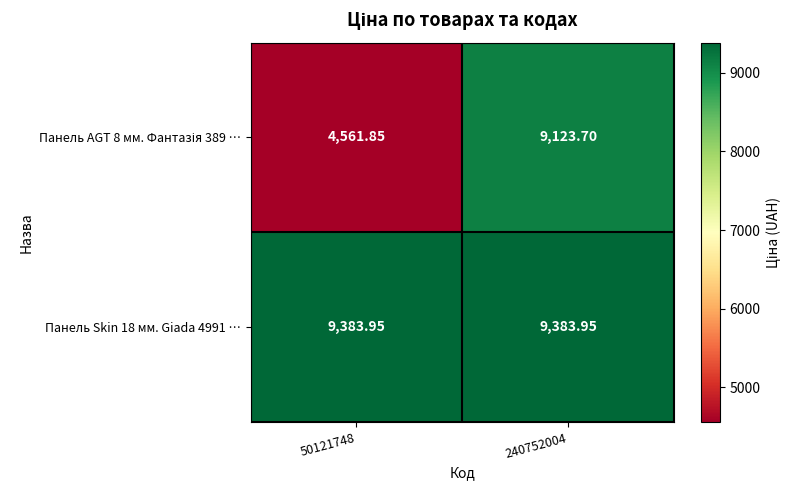

Count the number of categories in the chart.

2